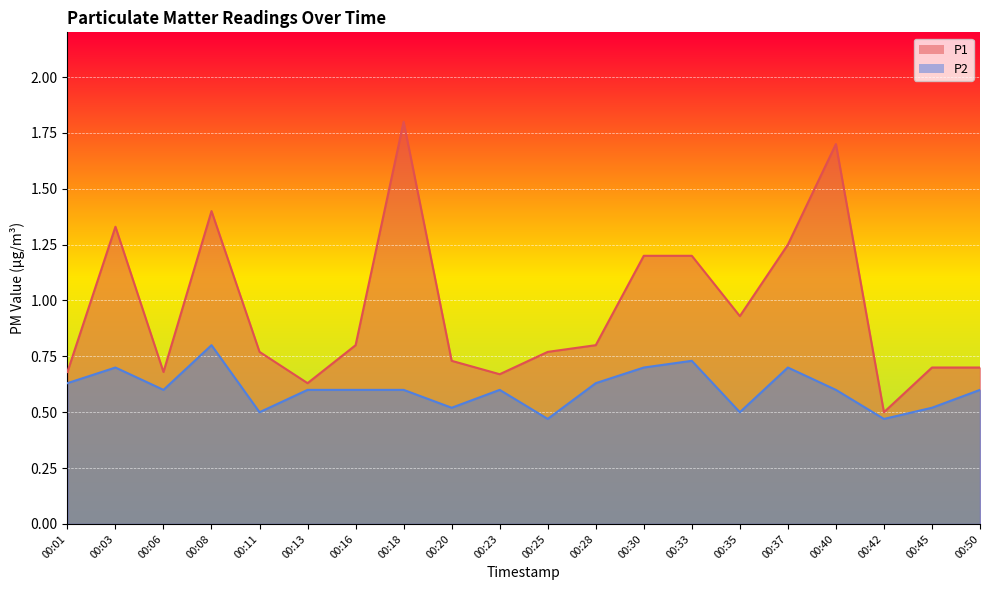

Which series has the largest range (max minus min)?

P1